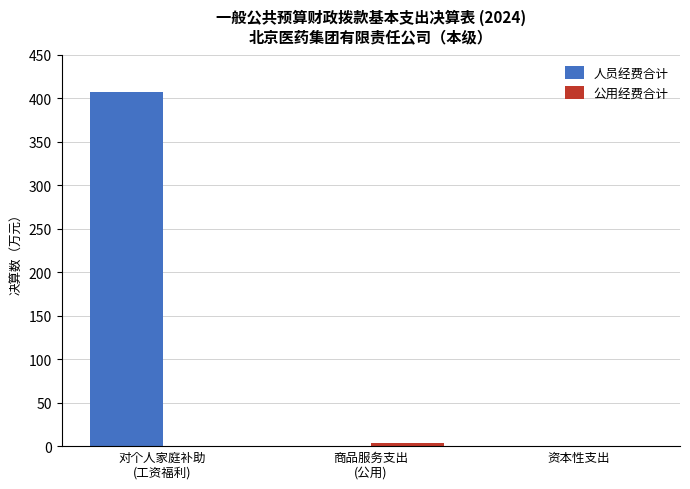

Which series has the largest total across all categories?

人员经费合计